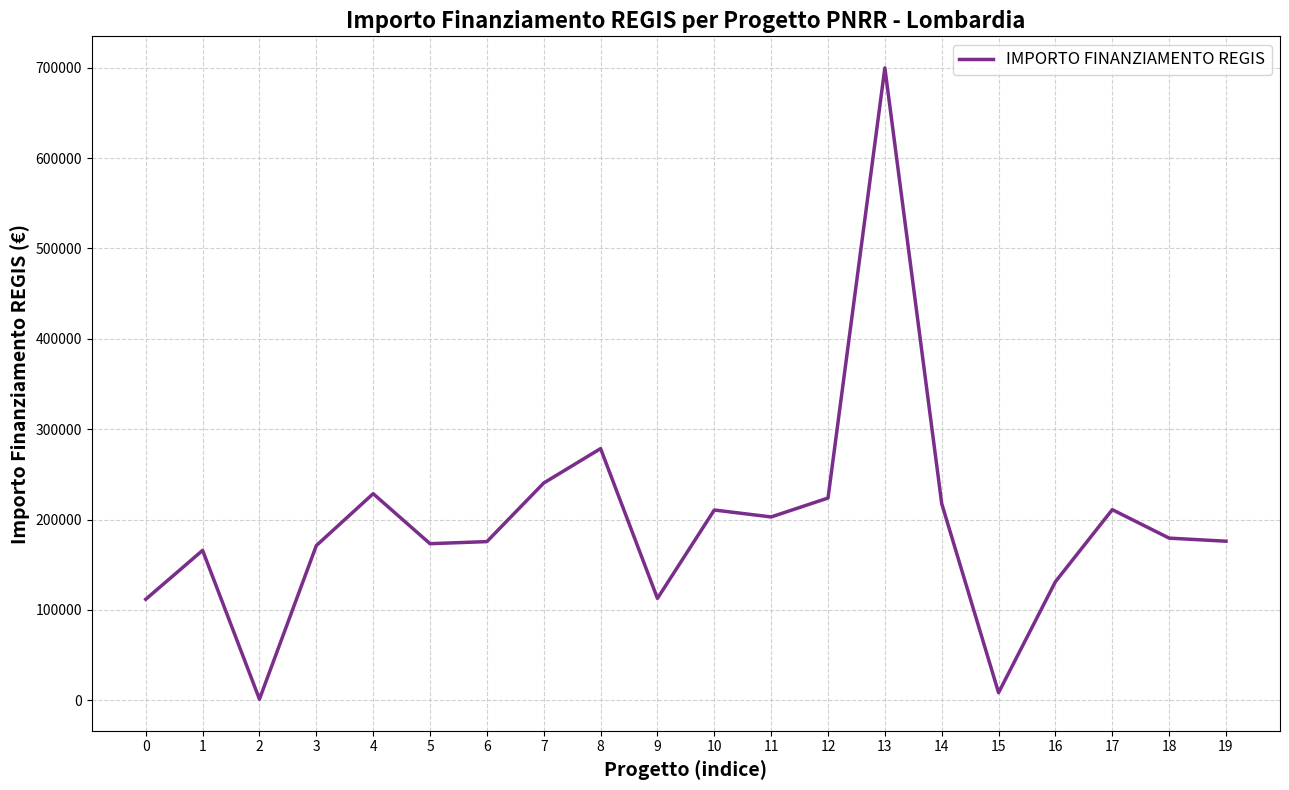

Where is the first local minimum?

2